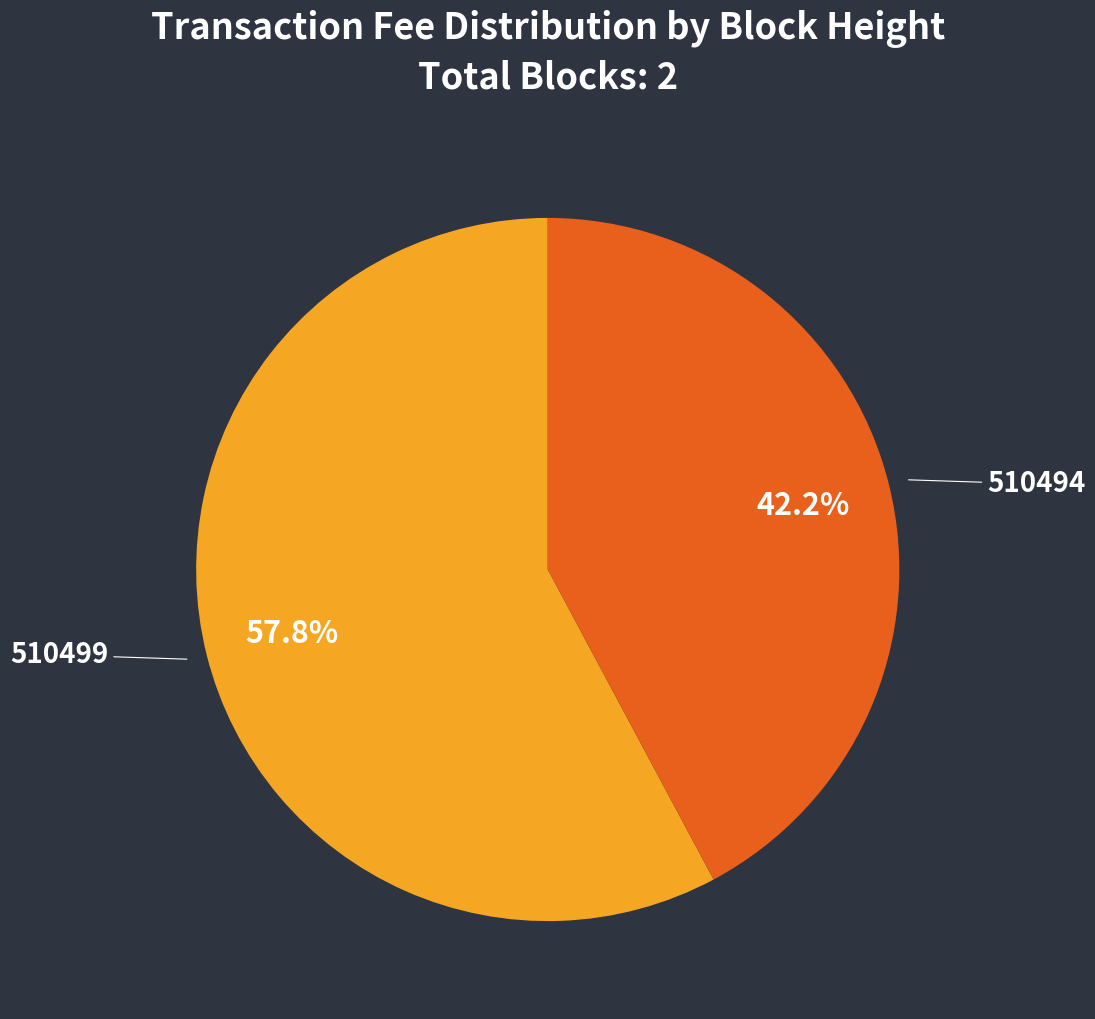

Which category has the biggest portion of the pie?

510499